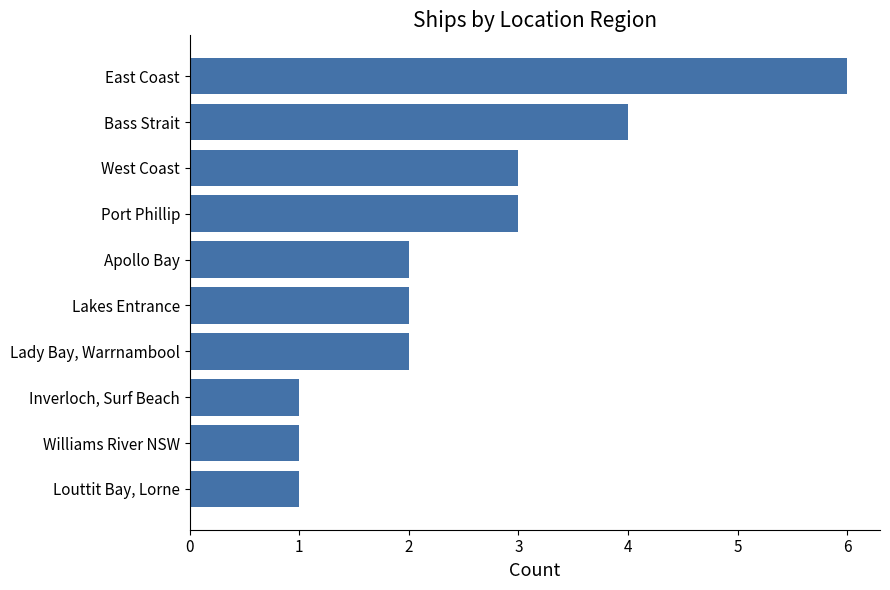

Does the chart contain any negative values?

No